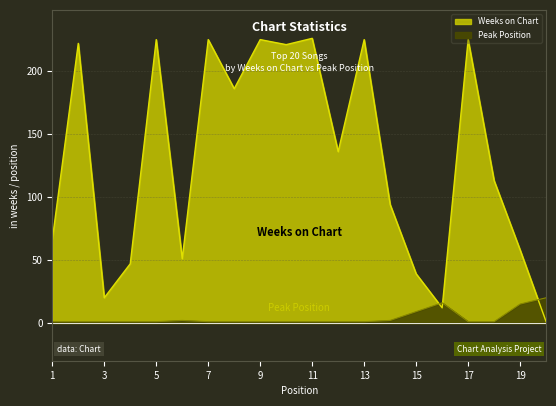

At which category does Weeks on Chart reach its first local valley?

3